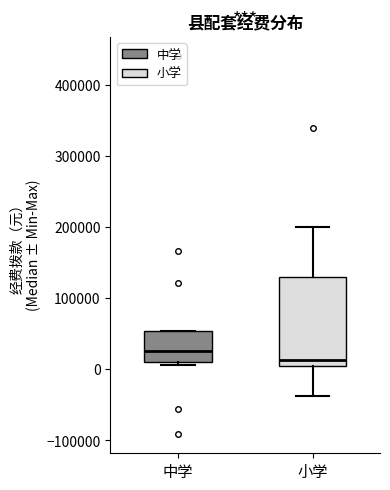

Comparing the boxes themselves (not the whiskers), which one is the tallest?

小学